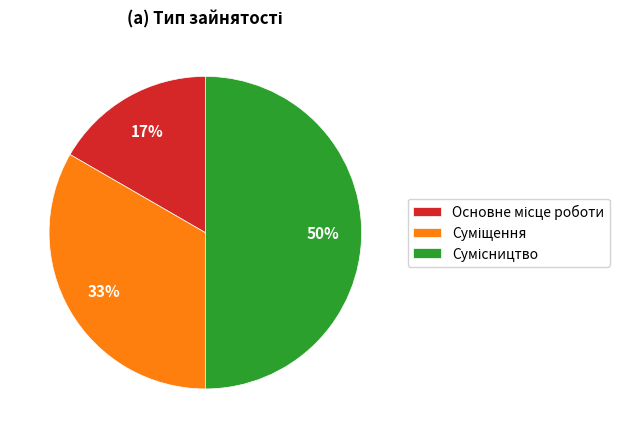

To the nearest percent, what is the average slice percentage?

33%